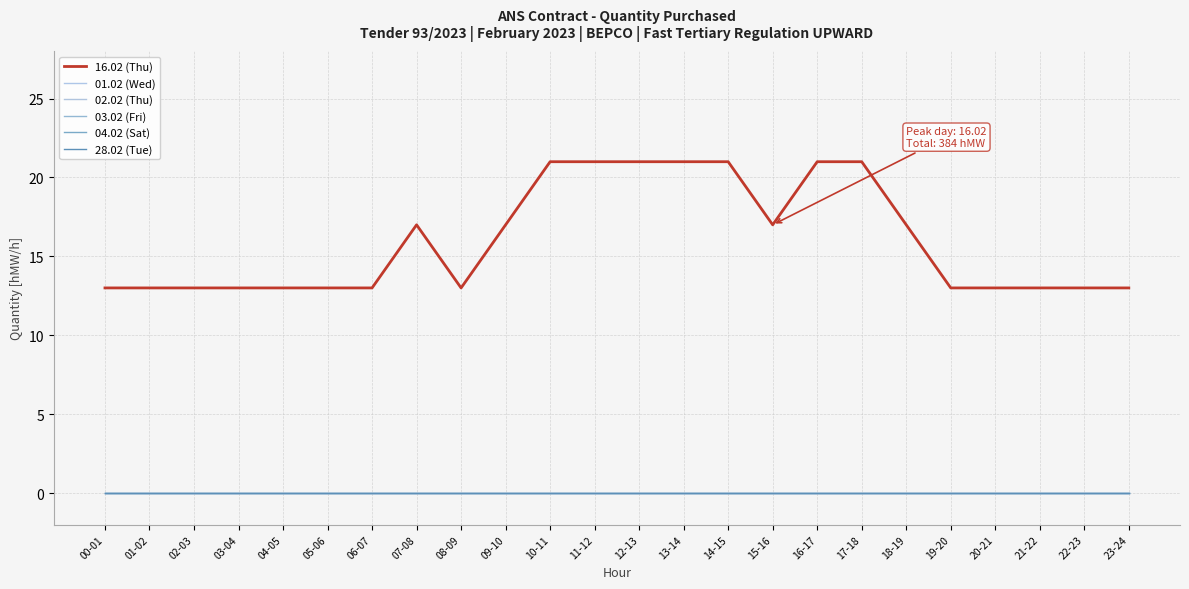

What is the maximum value shown in the chart?

21